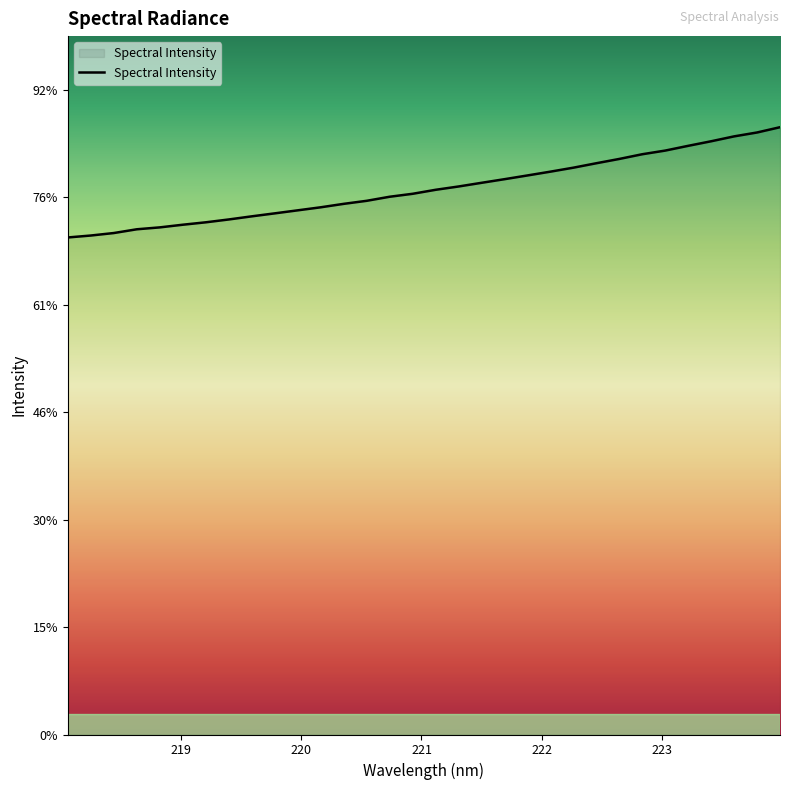

Rank the categories by value from highest to lowest.

223.9802, 223.7895, 223.5987, 223.408, 223.2172, 223.0264, 222.8355, 222.6447, 222.4538, 222.263, 222.0721, 221.8812, 221.6902, 221.4993, 221.3083, 221.1174, 220.9264, 220.7354, 220.5444, 220.3533, 220.1623, 219.9712, 219.7801, 219.589, 219.3979, 219.2067, 219.0156, 218.8244, 218.6332, 218.442, 218.2508, 218.0596